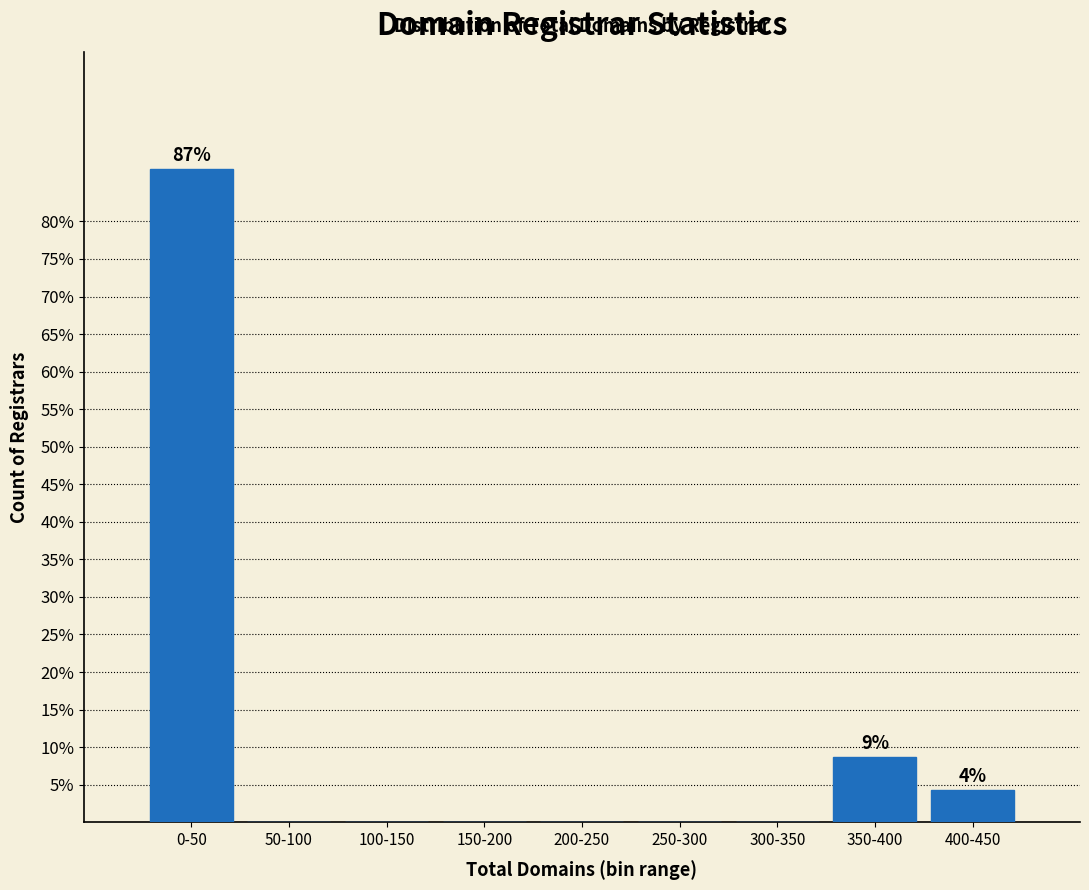

Reading left to right, what are all the values shown in this chart?

0-50=87.0	50-100=0.0	100-150=0.0	150-200=0.0	200-250=0.0	250-300=0.0	300-350=0.0	350-400=8.7	400-450=4.3